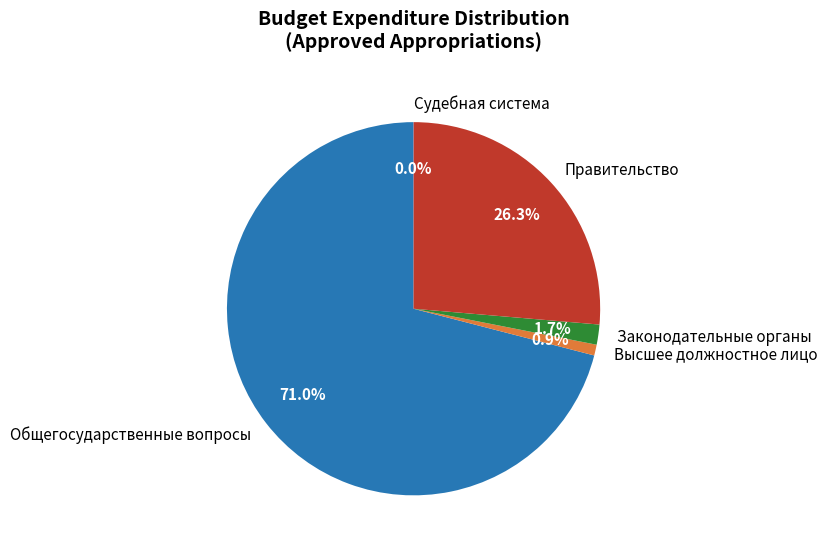

Between Общегосударственные вопросы and Правительство, which is larger?

Общегосударственные вопросы